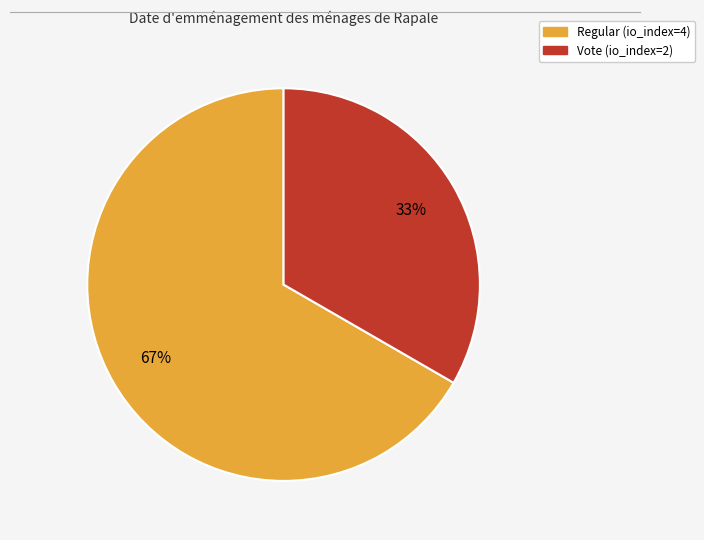

The Regular (io_index=4) slice represents 81% of the pie. True or false?

False